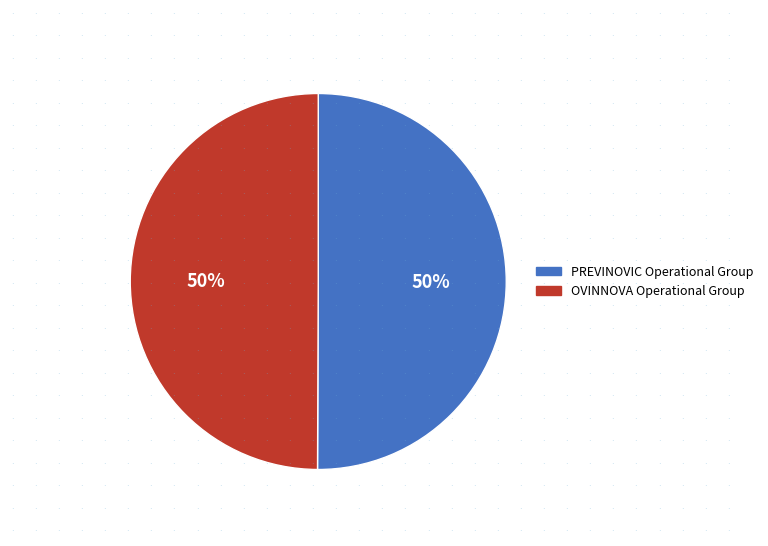

To the nearest percent, what is the average slice percentage?

50%